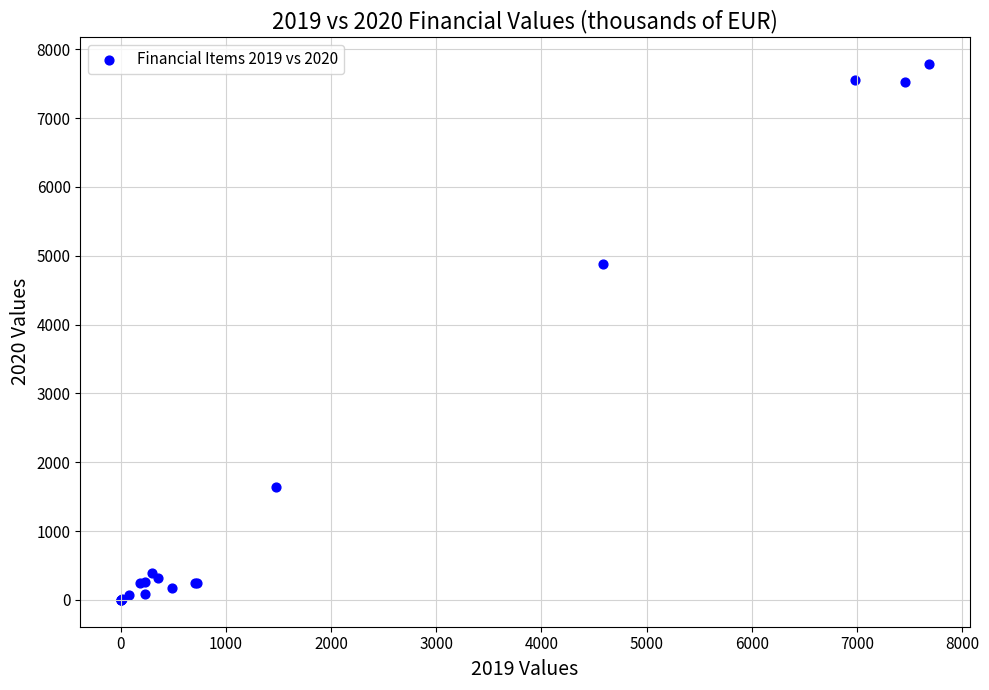

What Y value in the scatter plot is closest to 3894?

4874